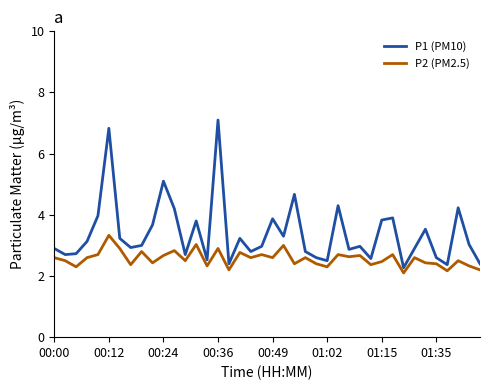

At how many categories does at least one series exceed 5?

3